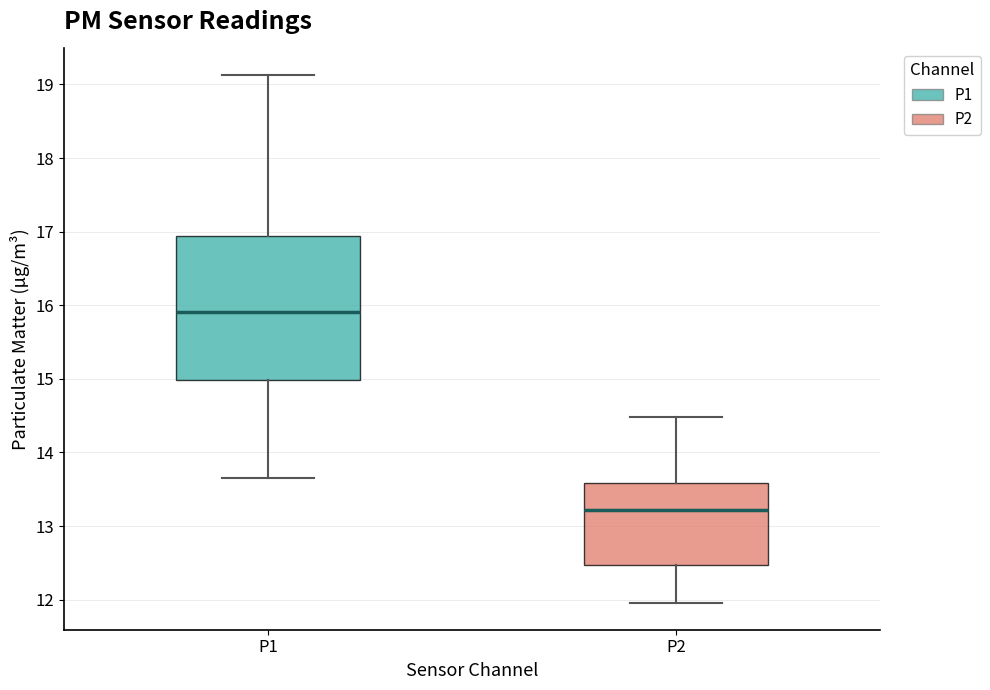

Reading left to right, read every box against the y-axis: the position of its median line, the range the box covers, and the ends of its whiskers. The values are not printed on the chart, so give them approximately, as read against the axis.

P1: median 15.9, box 15.0 to 16.9, whiskers 13.7 to 19.1
P2: median 13.2, box 12.5 to 13.6, whiskers 12.0 to 14.5